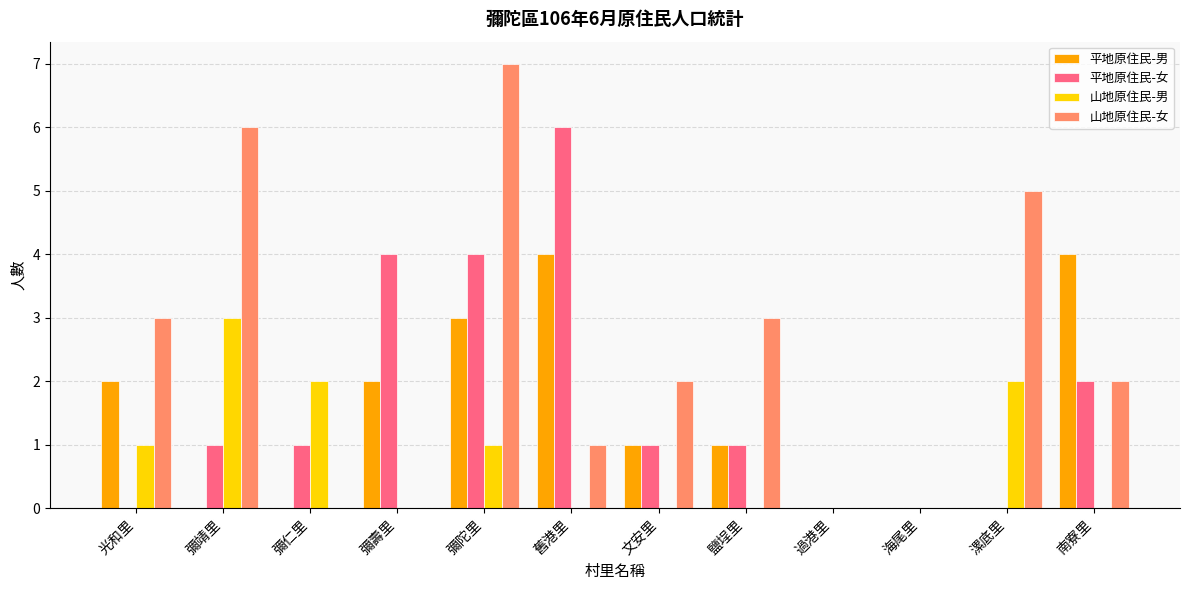

The value of 山地原住民-女 at 彌靖里 is 6. True or false?

True